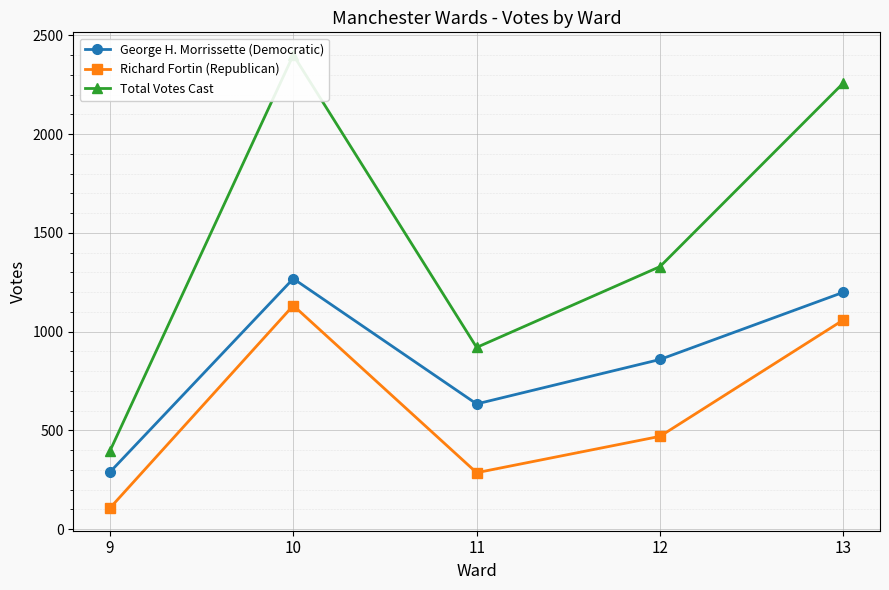

Reading right to left, extract all data points from this chart.

George H. Morrissette (Democratic): 1199	859	634	1268	289
Richard Fortin (Republican): 1059	470	286	1132	107
Total Votes Cast: 2258	1329	920	2400	396